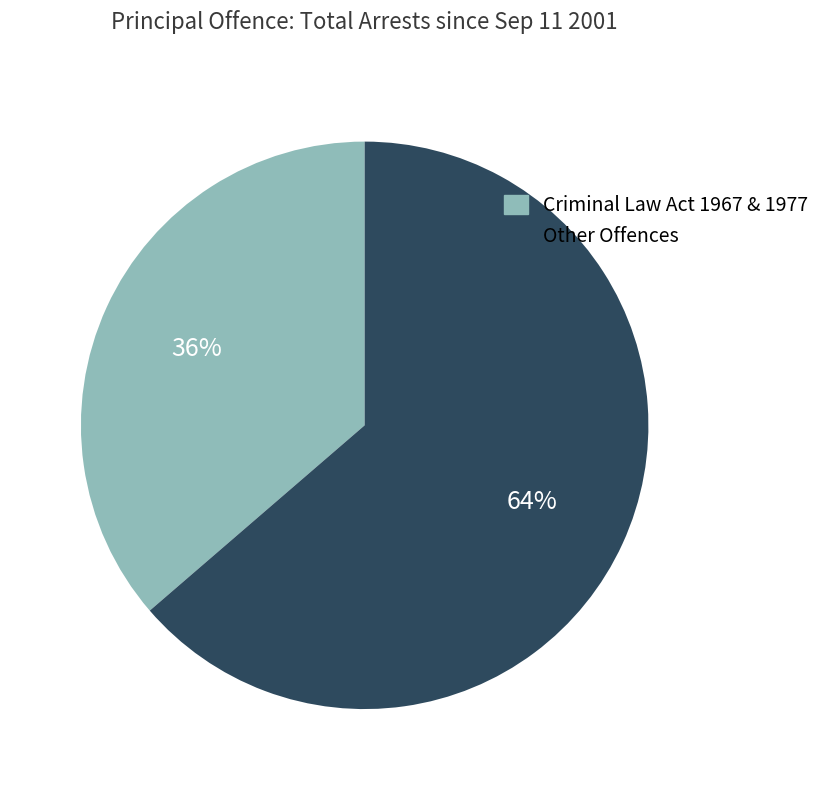

Does any single category account for the majority?

Yes